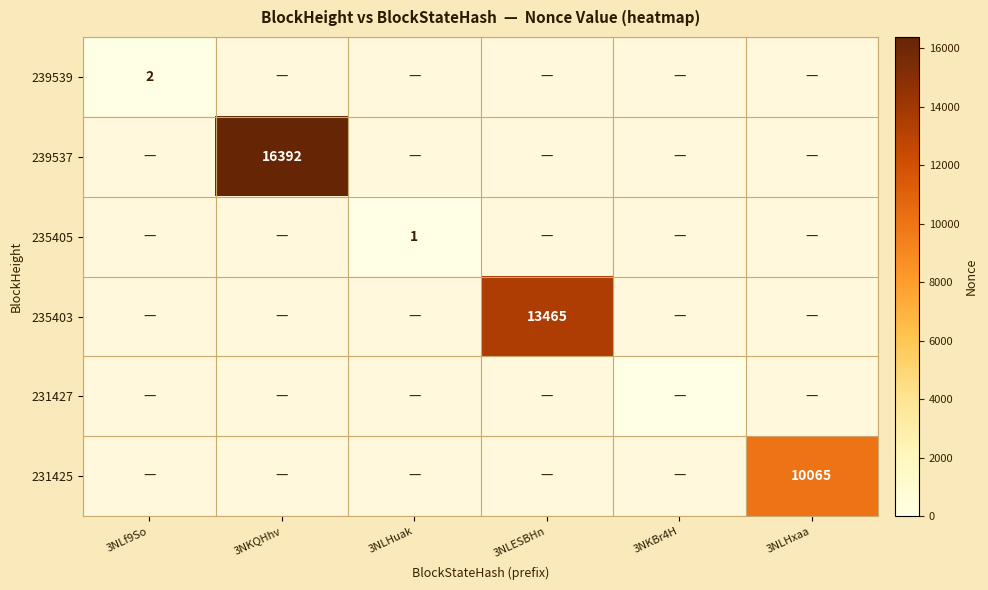

True or false: 235405 has a value of 0 at 3NLHuak.

False